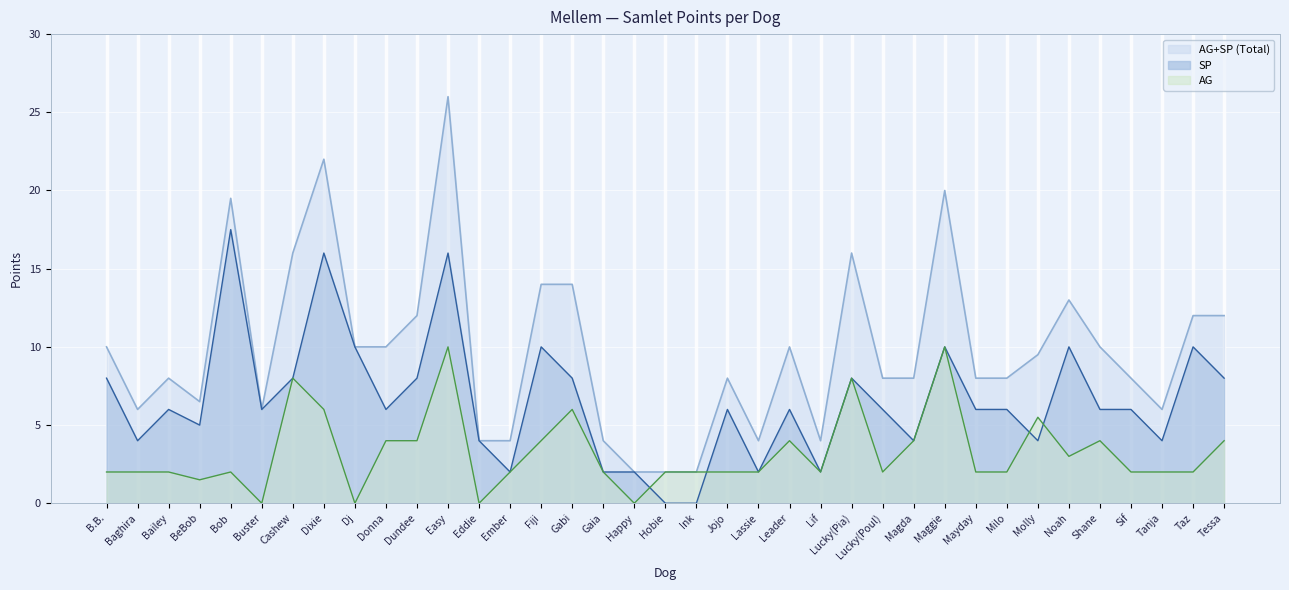

How many interior local valleys does the AG series have?

8